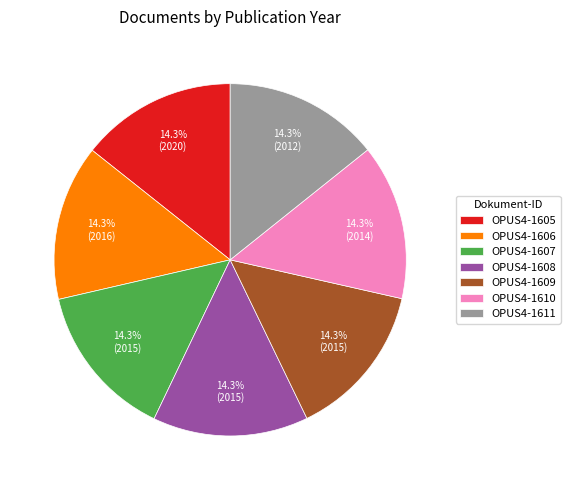

Combined, do OPUS4-1605 and OPUS4-1606 account for over 50%?

No